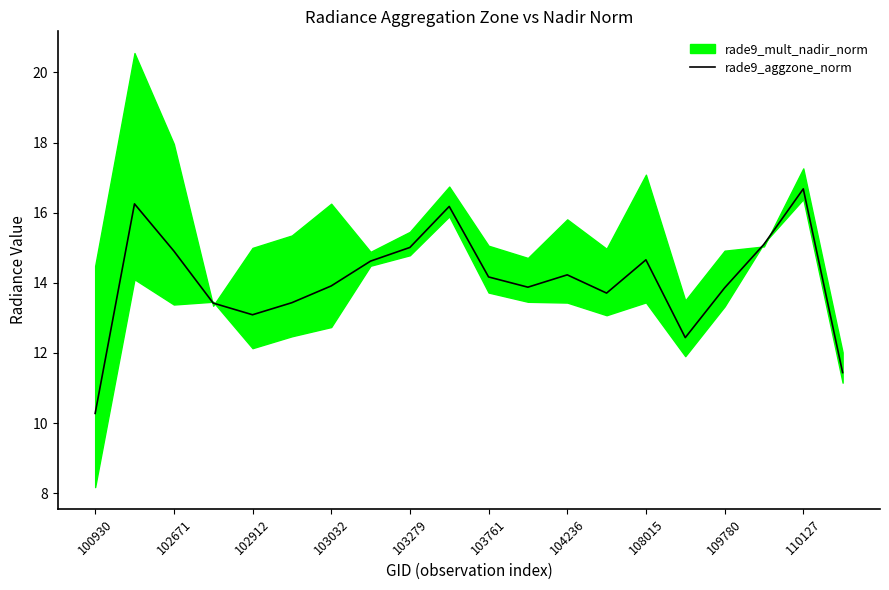

How many points are higher than both their immediate neighbors (excluding endpoints)?

5